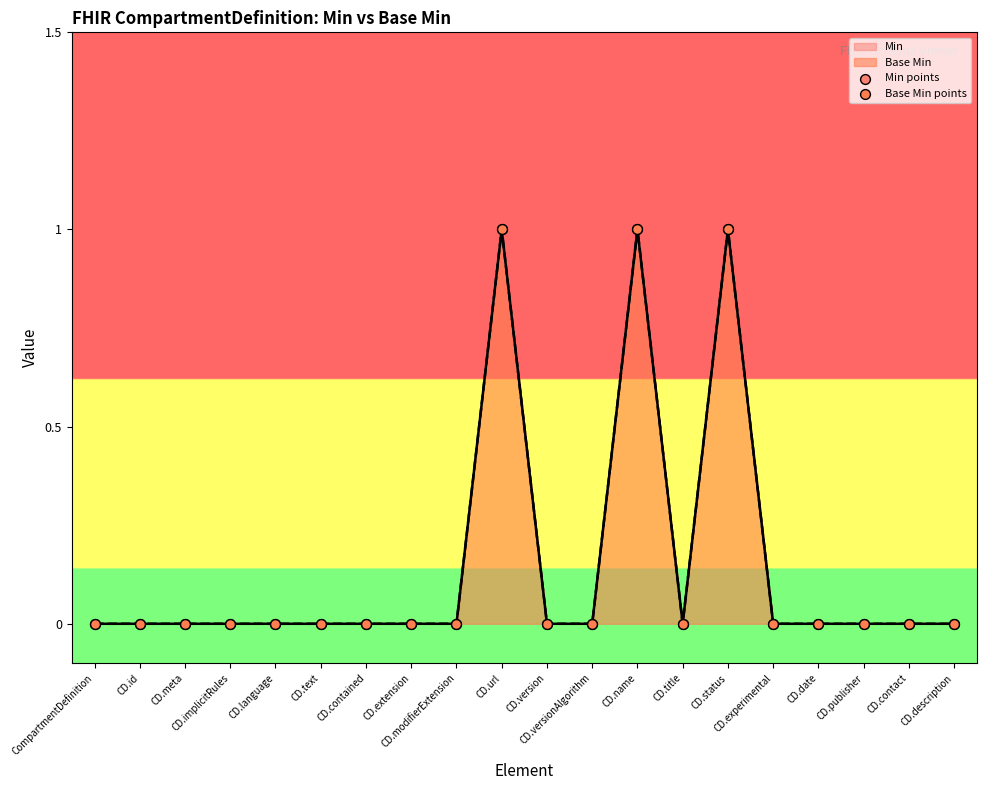

Is the value of Min points at CD.url greater than the value of Base Min points at CD.implicitRules?

Yes